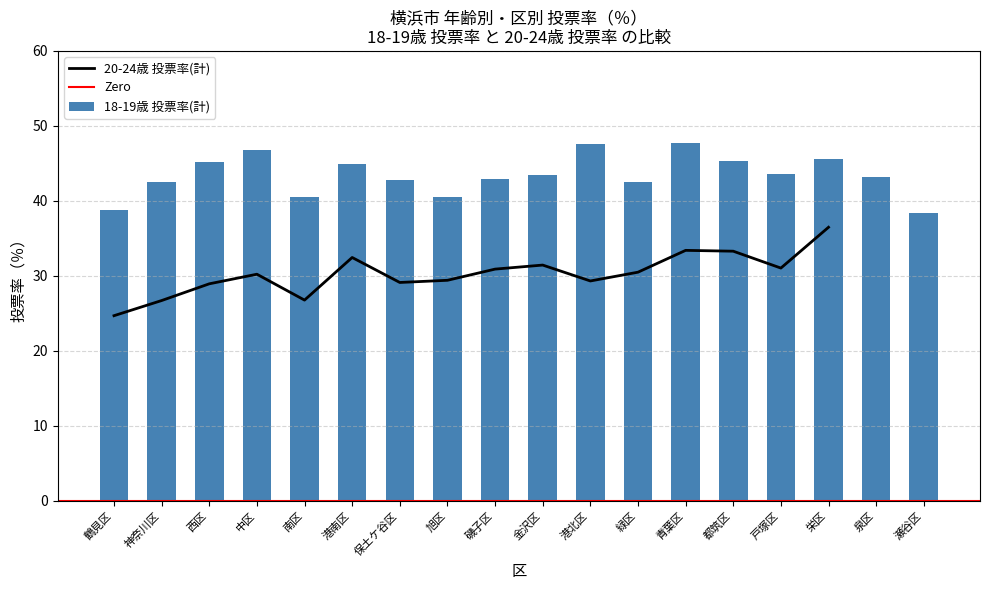

At which label is the value closest to 43?

磯子区